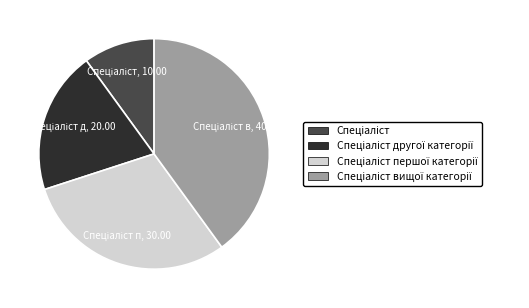

Is there any slice that represents more than half of the pie?

No